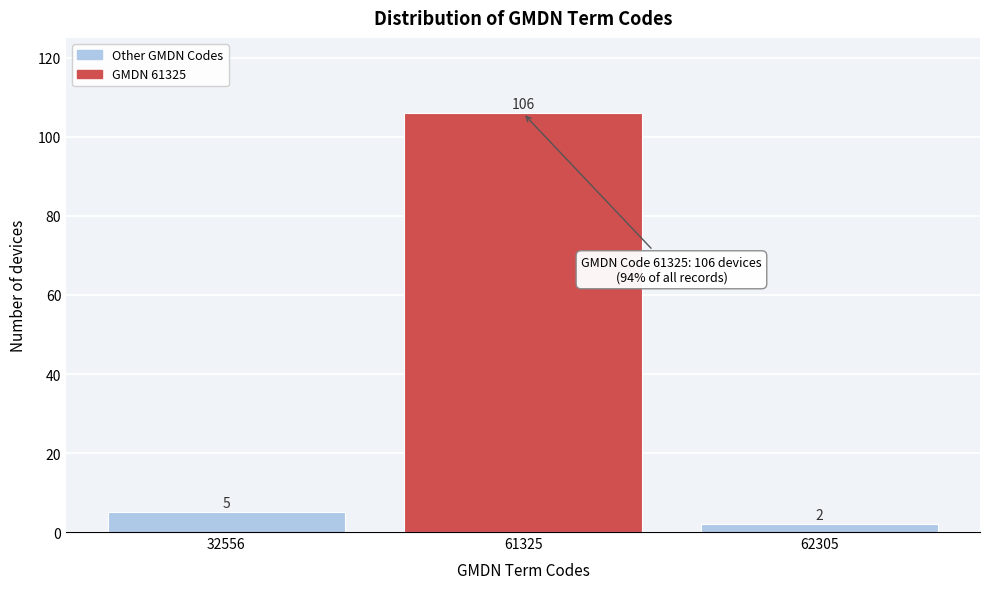

Reading left to right, what are all the values shown in this chart?

5	106	2